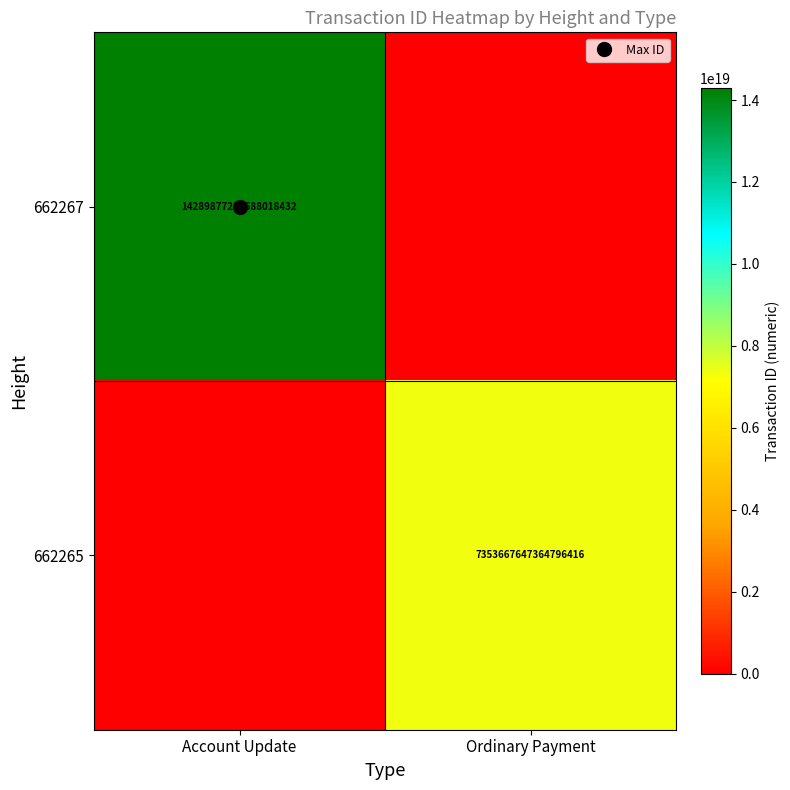

True or false: 662267 has a value of -4510059330495559168 at Ordinary Payment.

False